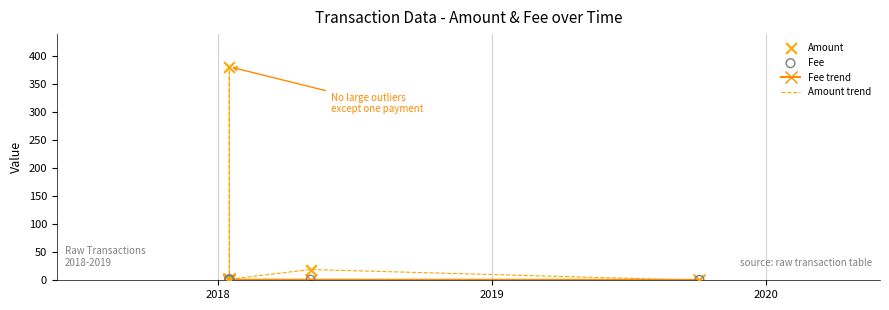

What are all the series names shown in the legend?

Fee trend, Amount trend, Amount, Fee